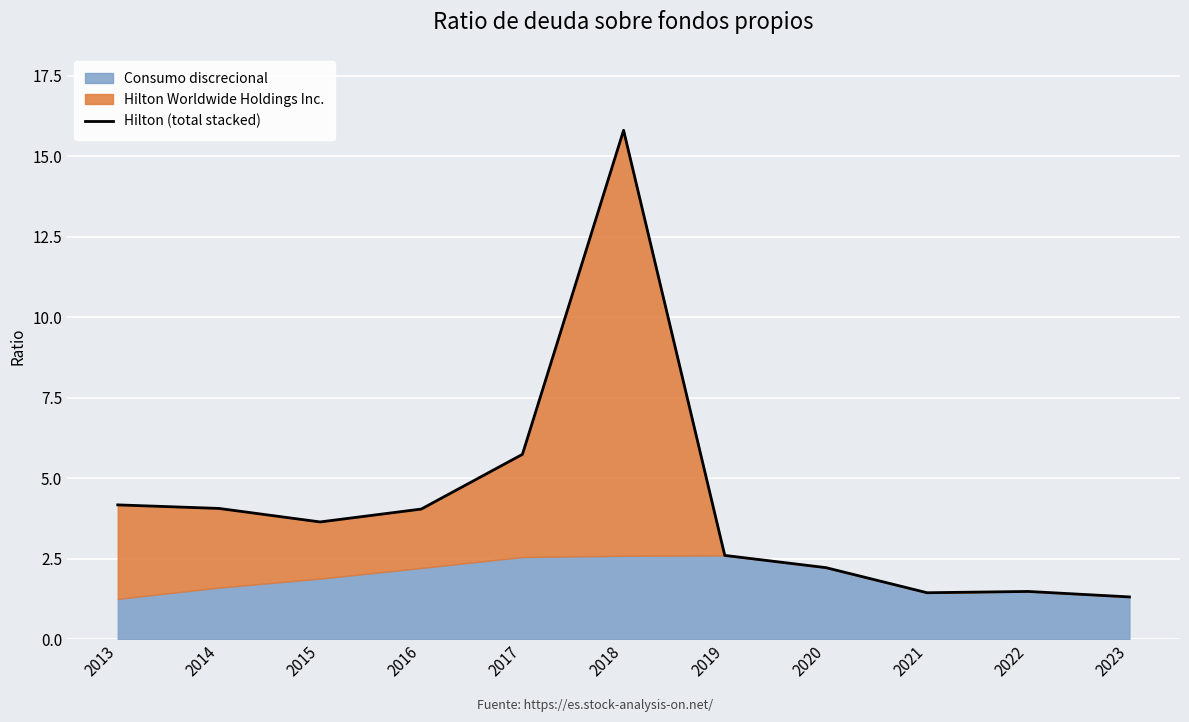

Where is the first local minimum?

2015